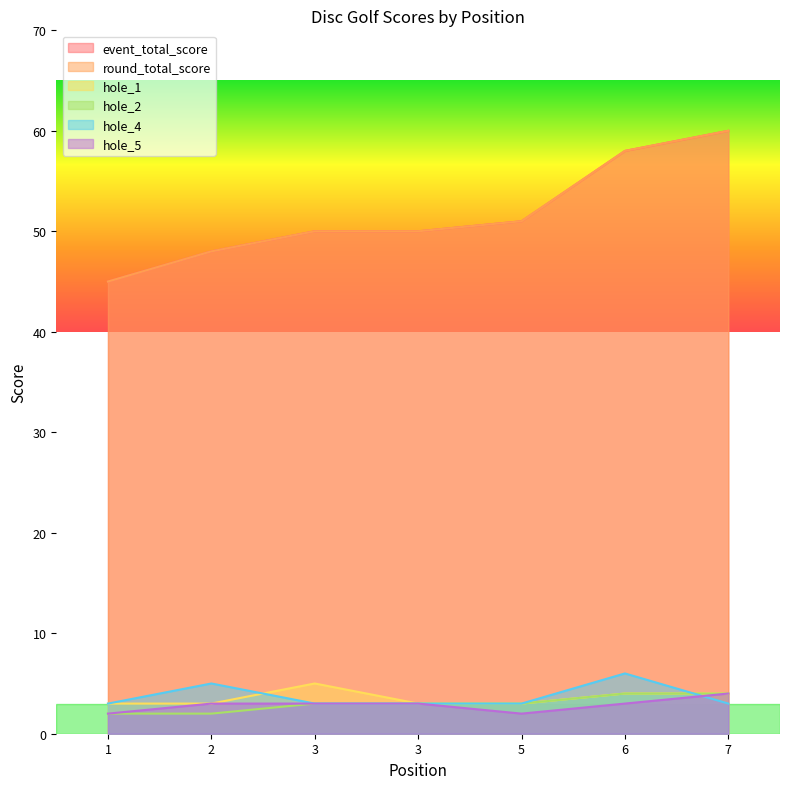

Which series has the widest spread of values?

event_total_score